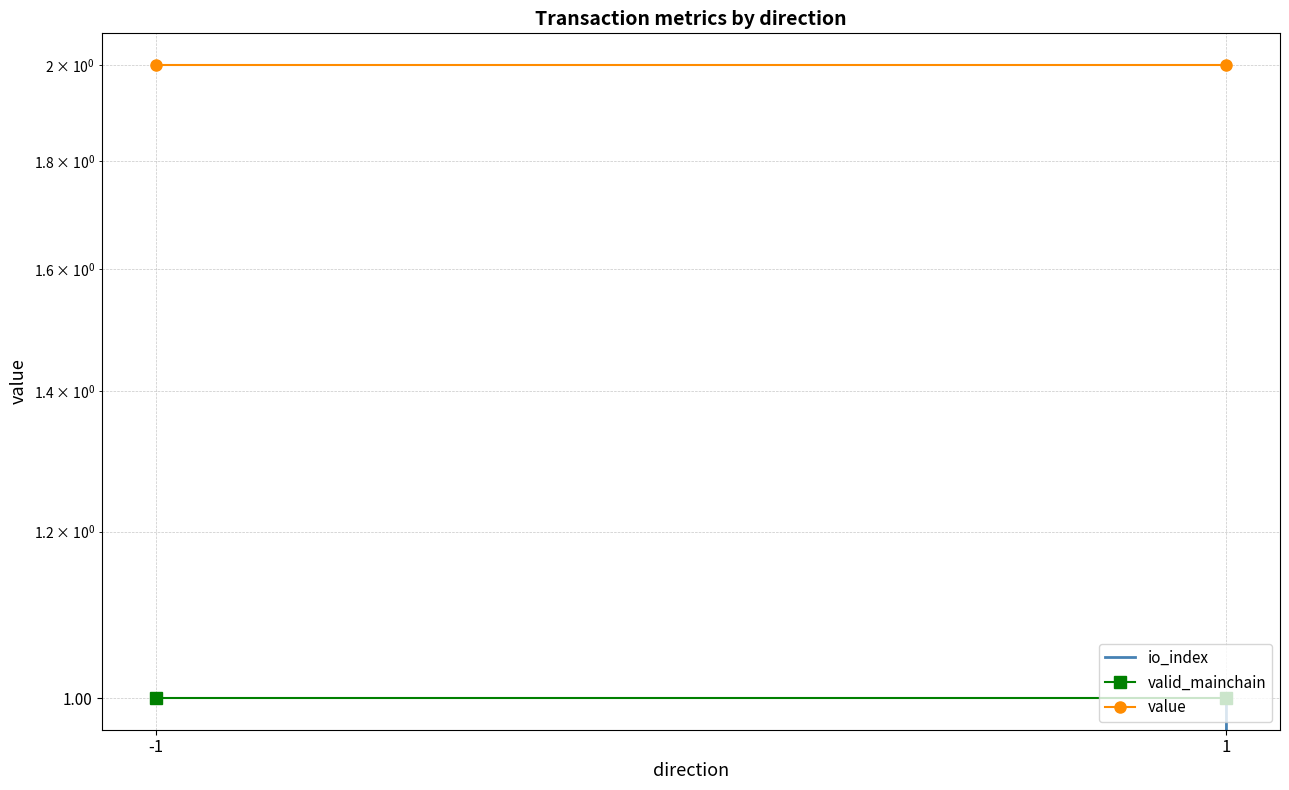

Which category has the lowest value across all series?

-1